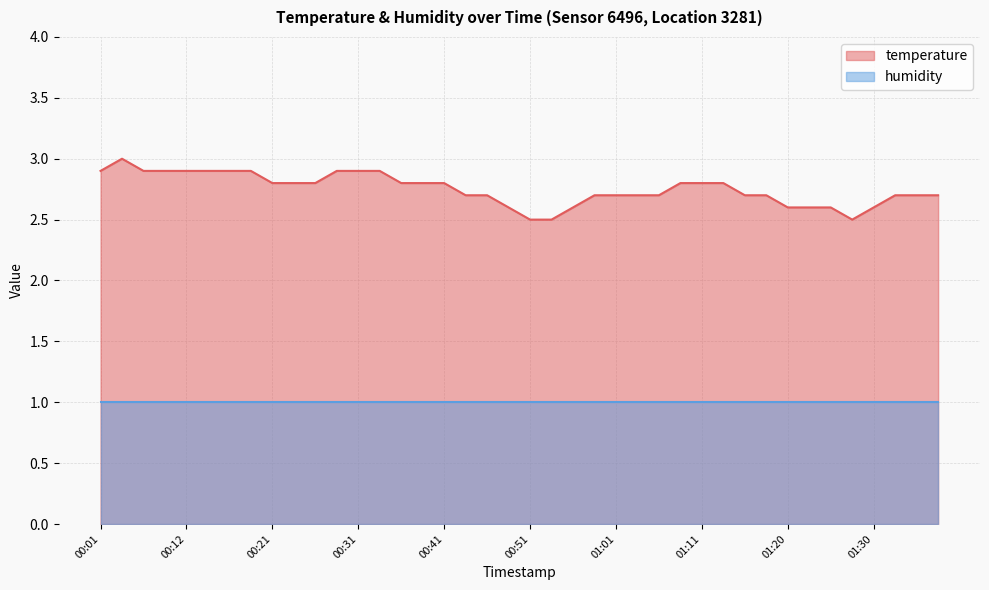

Is it true that the value at 00:21 is 1.3?

False